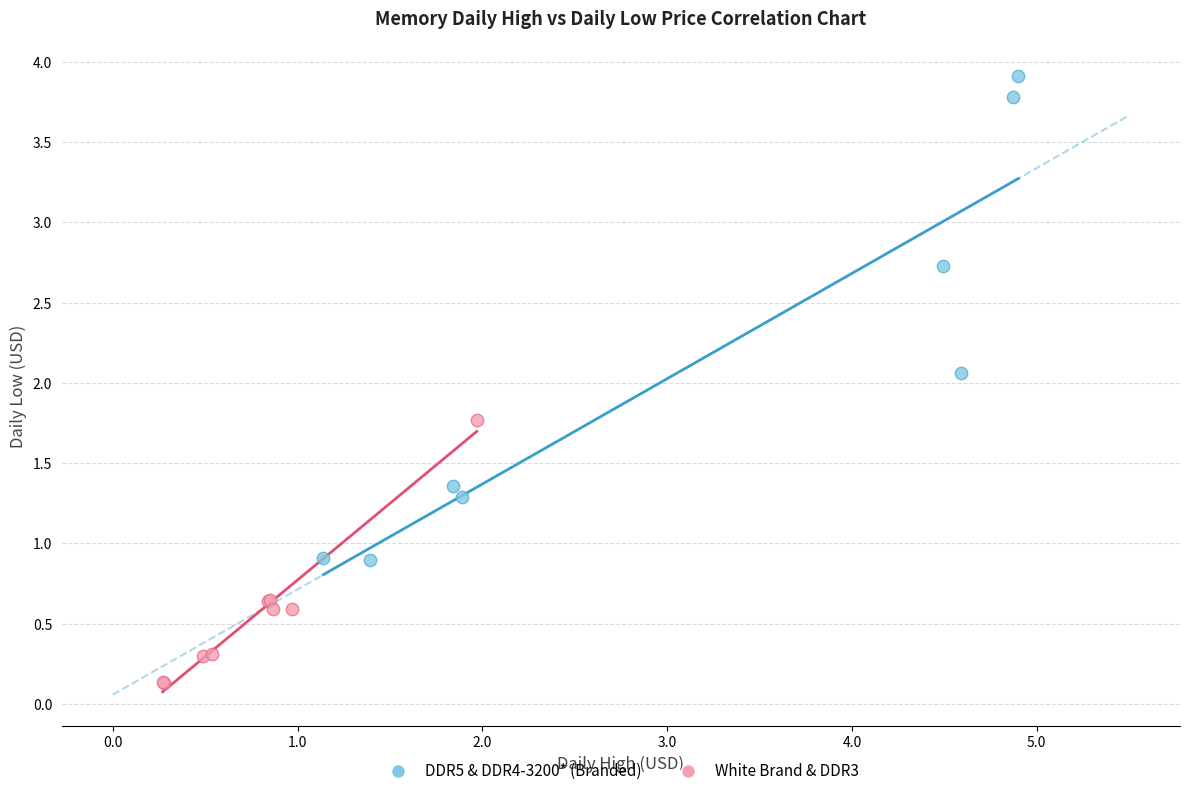

Which series has the largest Y range (max minus min)?

DDR5 & DDR4-3200* (Branded)